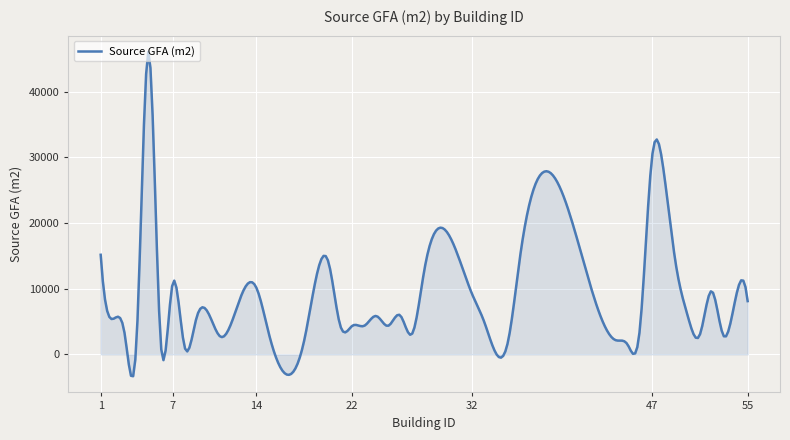

What is the difference between the maximum and minimum values?

49412.0